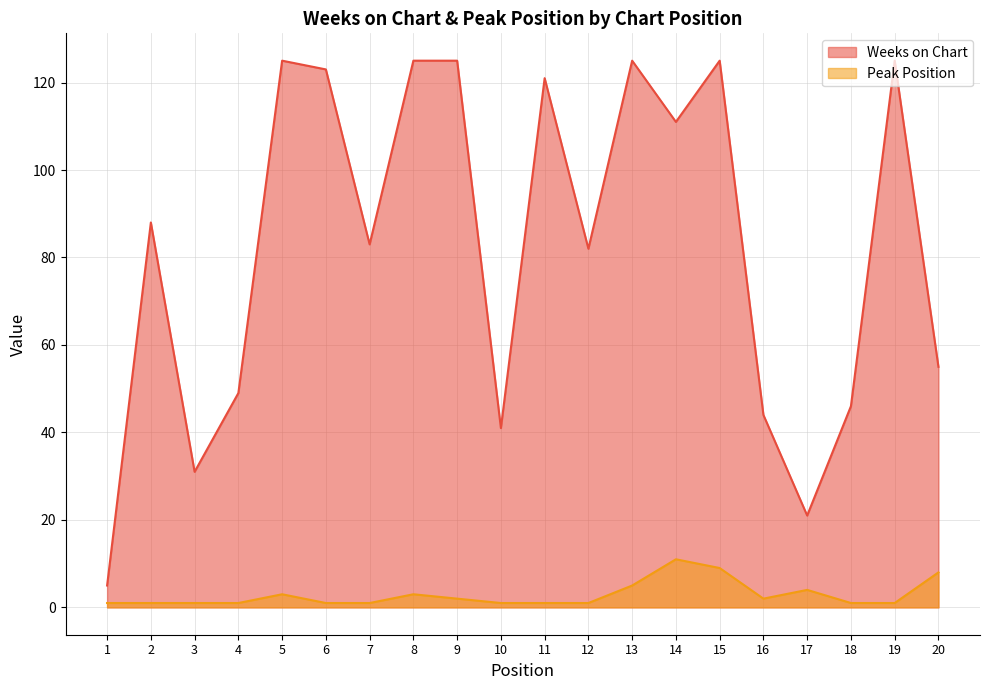

What is the total value across all series at 20?

63